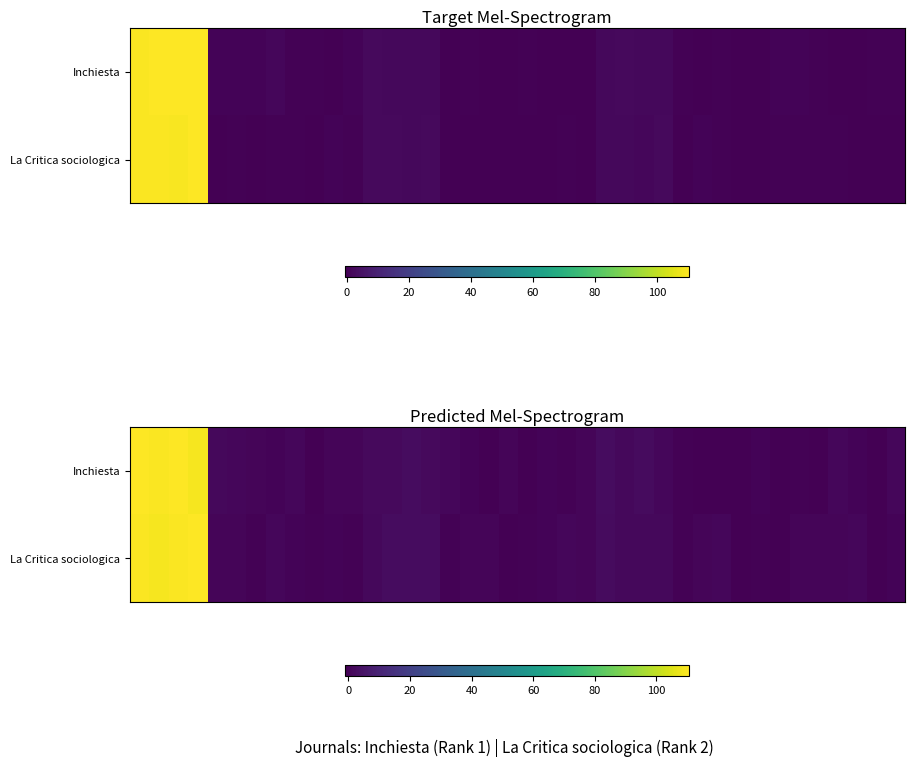

What is the difference between the maximum and minimum values in the La Critica sociologica series?

111.2